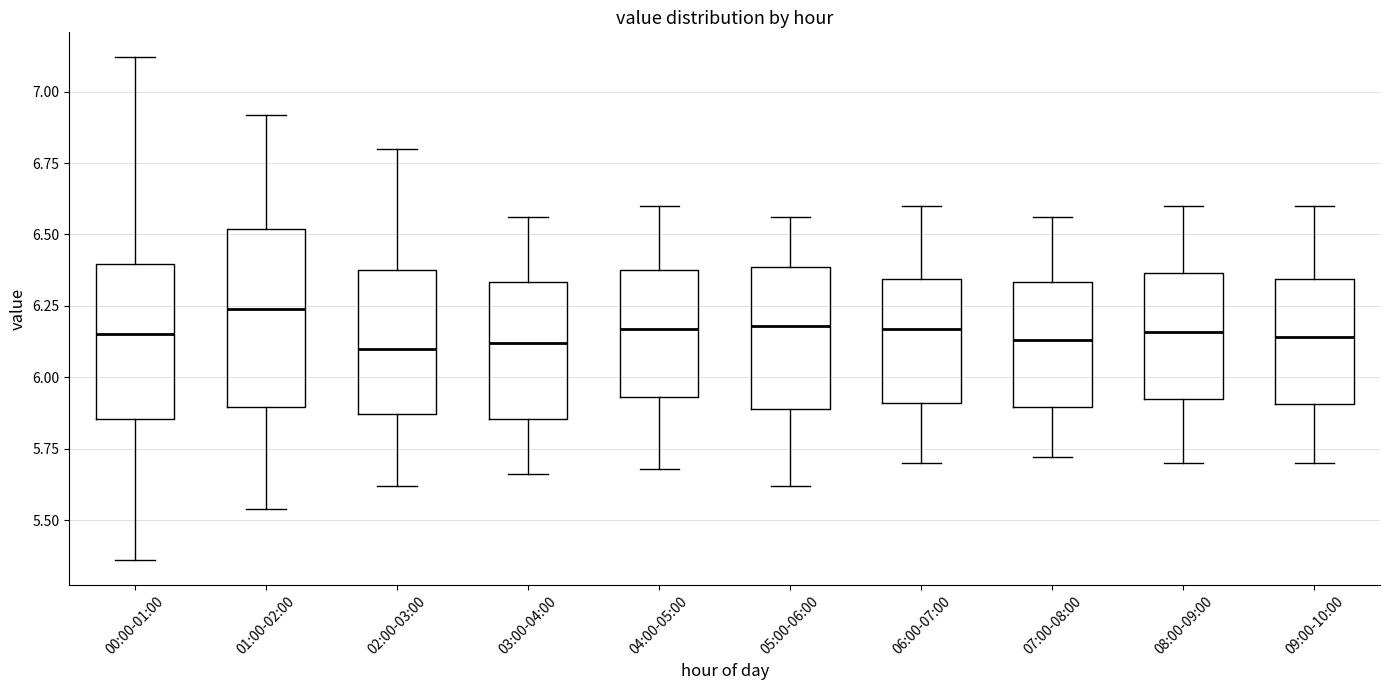

Which box is the tallest, from its lower edge to its upper edge?

01:00-02:00